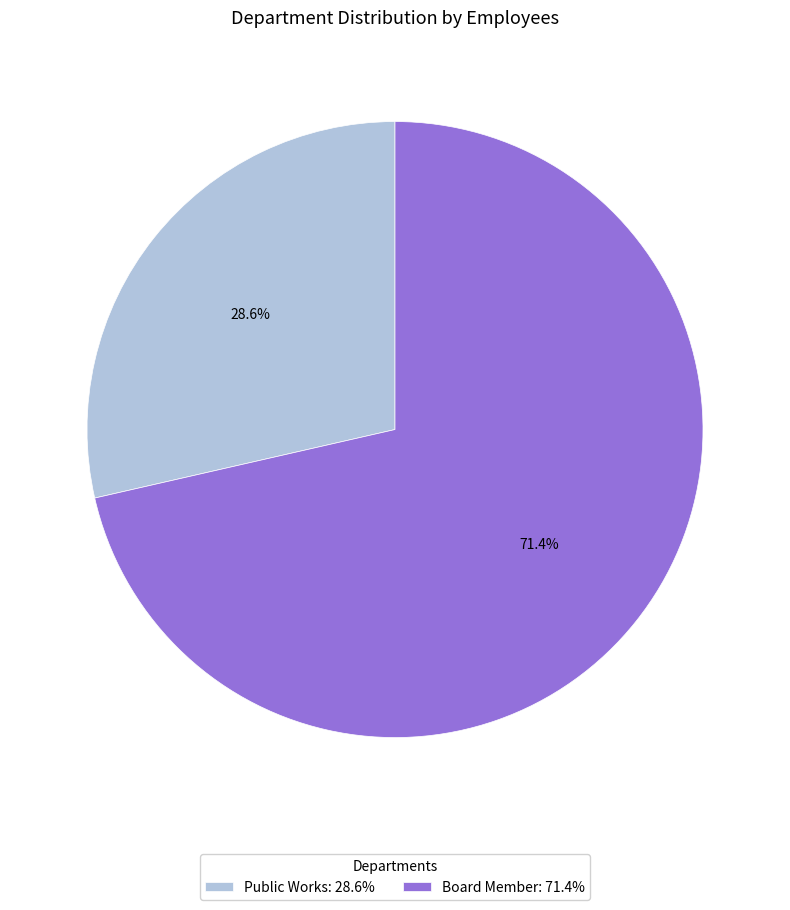

What is the total percentage of Public Works and Board Member?

100.0%